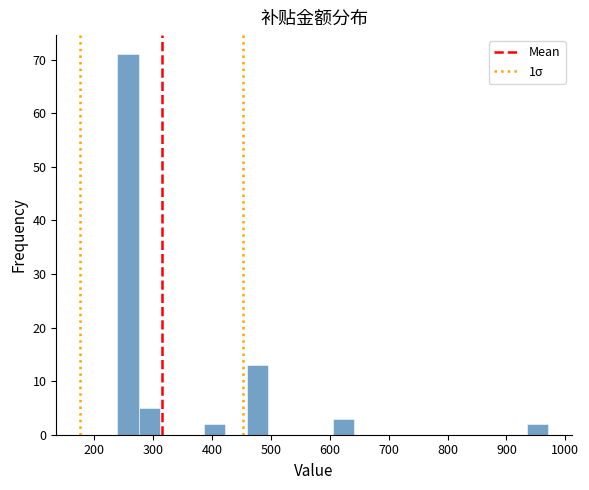

Around what value on the x-axis is the tallest bar? Give the approximate position of its centre, as read against the axis.

260